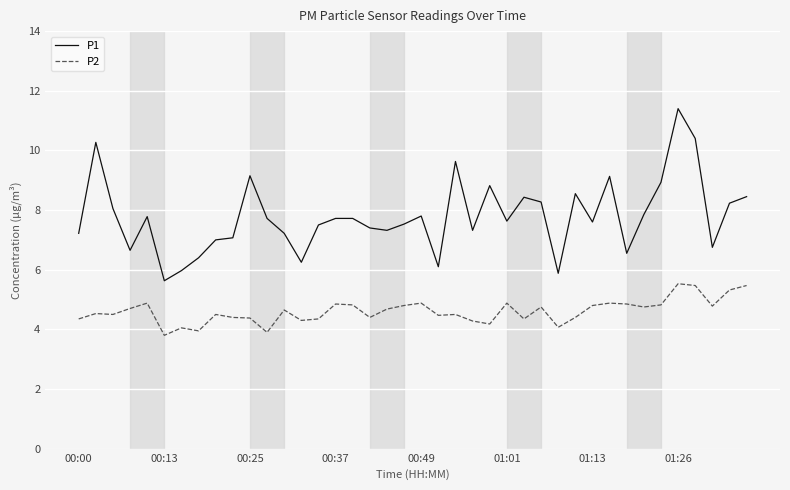

Count the number of data series in this chart.

2